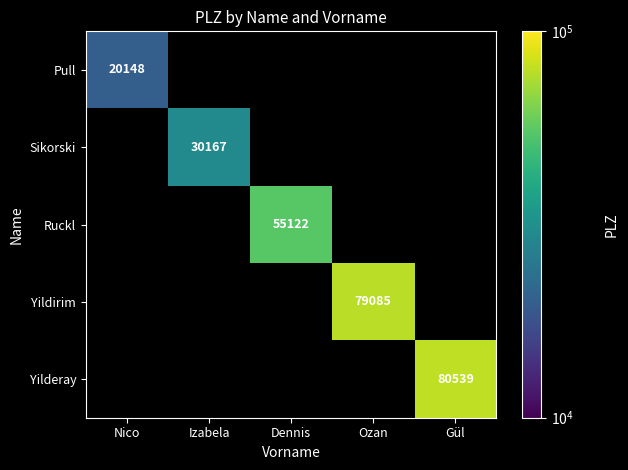

Is it true that Sikorski equals 30167 at Izabela?

True